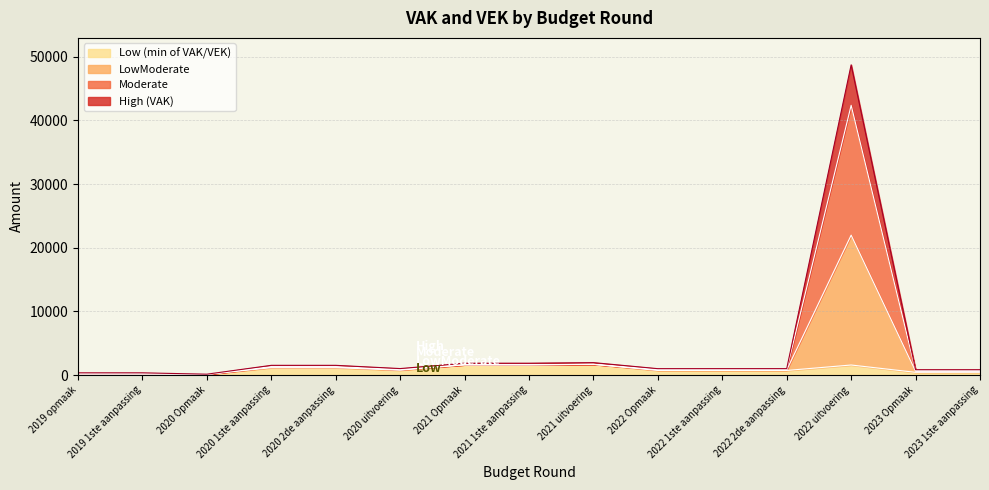

What position from the right is 2022 Opmaak?

6